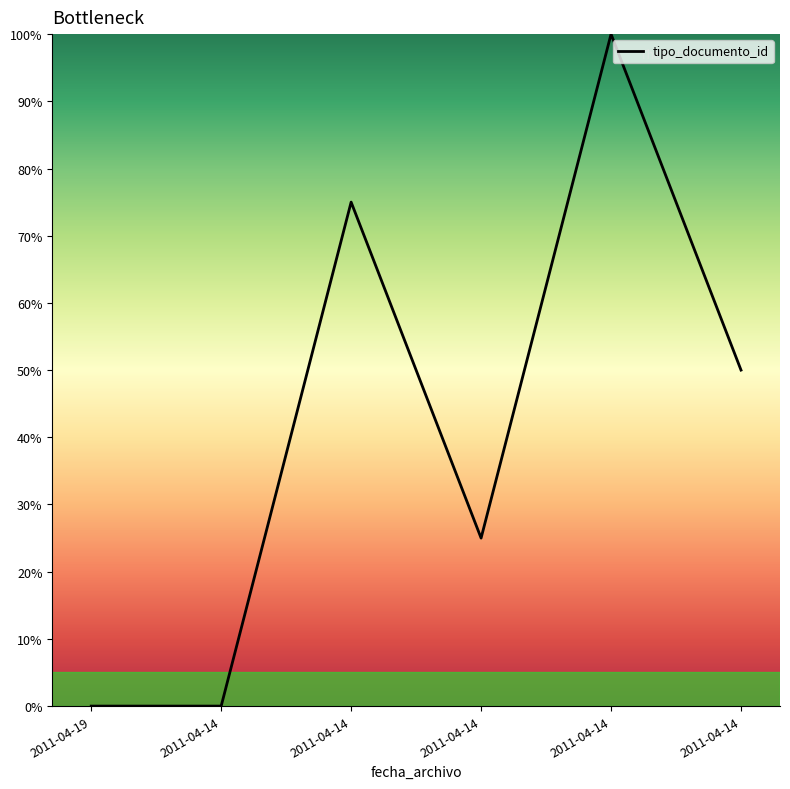

Rank the categories by value from highest to lowest.

2011-04-14, 2011-04-14, 2011-04-14, 2011-04-14, 2011-04-19, 2011-04-14